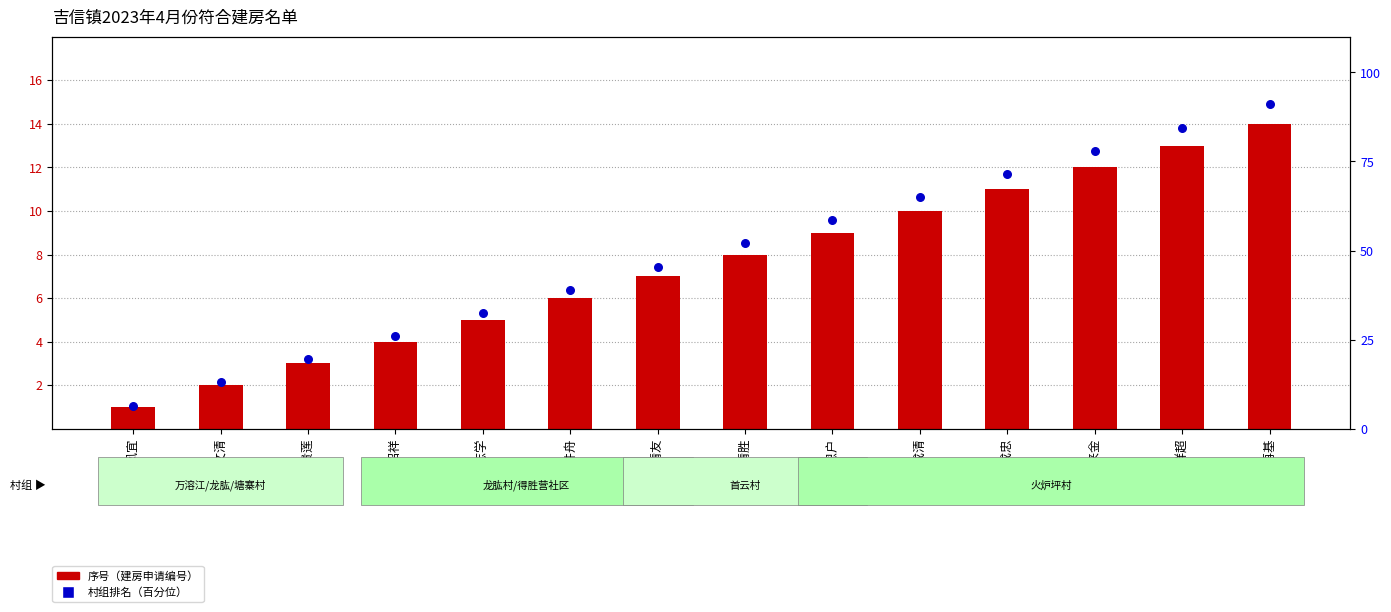

Is the value of 村组排名（百分位） at 韩志学 greater than the value of 序号（建房申请编号） at 吴凤宜?

Yes